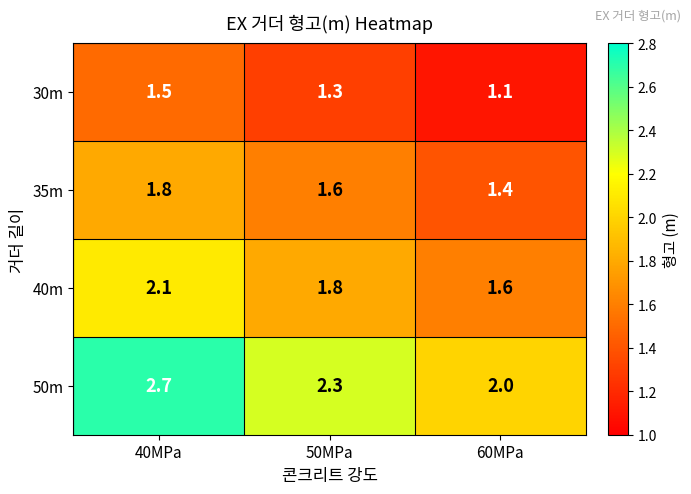

Reading right to left, list all the values displayed in this chart.

30m: 60MPa=1.1	50MPa=1.3	40MPa=1.5
35m: 60MPa=1.4	50MPa=1.6	40MPa=1.8
40m: 60MPa=1.6	50MPa=1.8	40MPa=2.1
50m: 60MPa=2.0	50MPa=2.3	40MPa=2.7